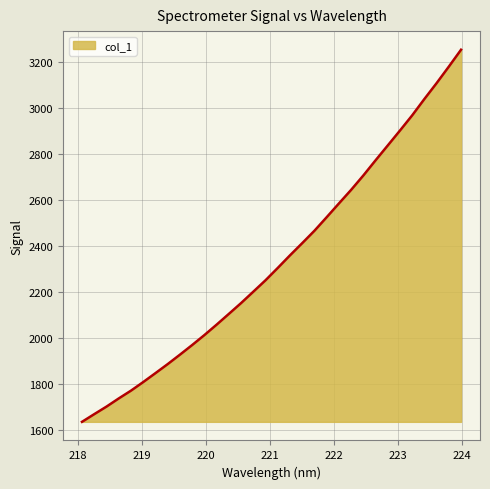

True or false: the data has more than 2 interior local peaks.

False